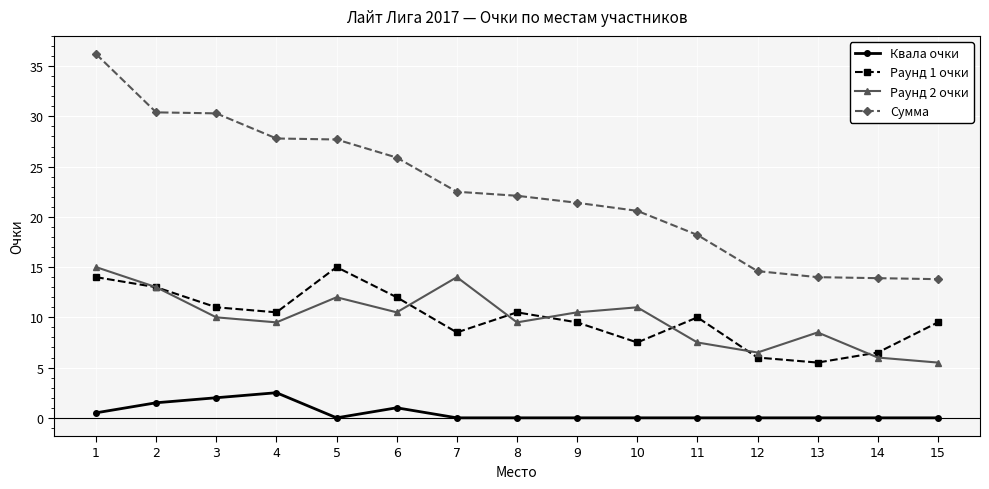

True or false: Раунд 2 очки and Раунд 1 очки intersect in this chart.

True